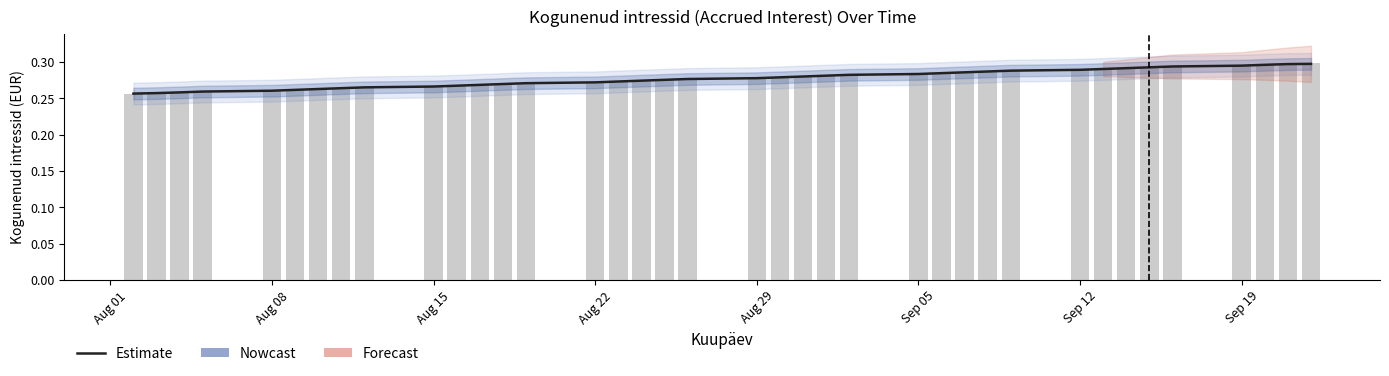

Does the chart contain any negative values?

No